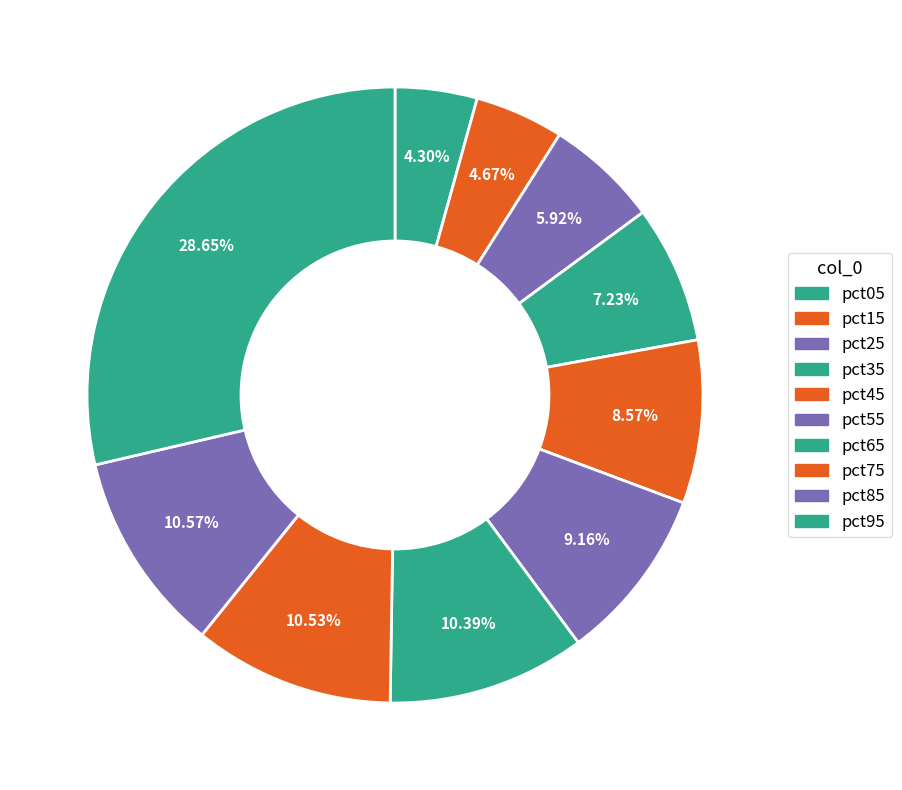

How many segments does this pie chart have?

10